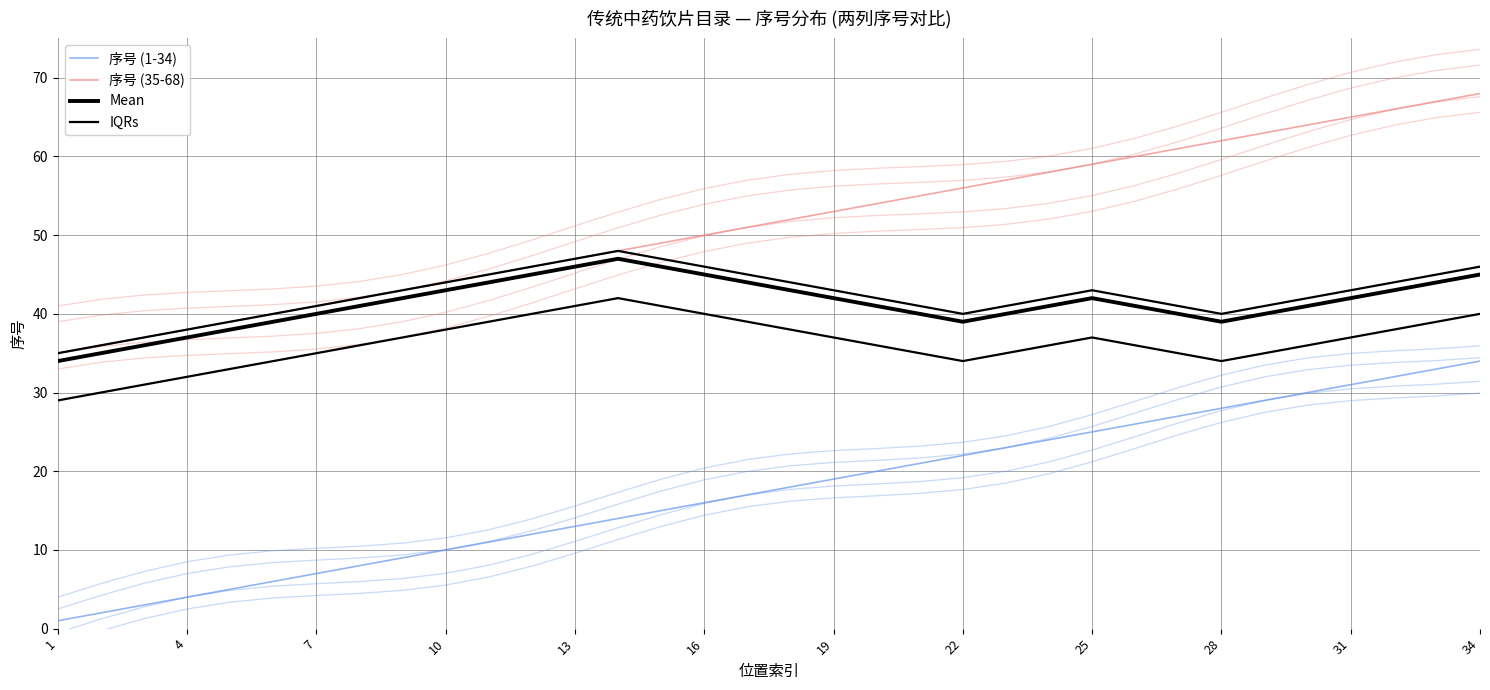

The value of 序号 (1-34) at 26 is 40. True or false?

False